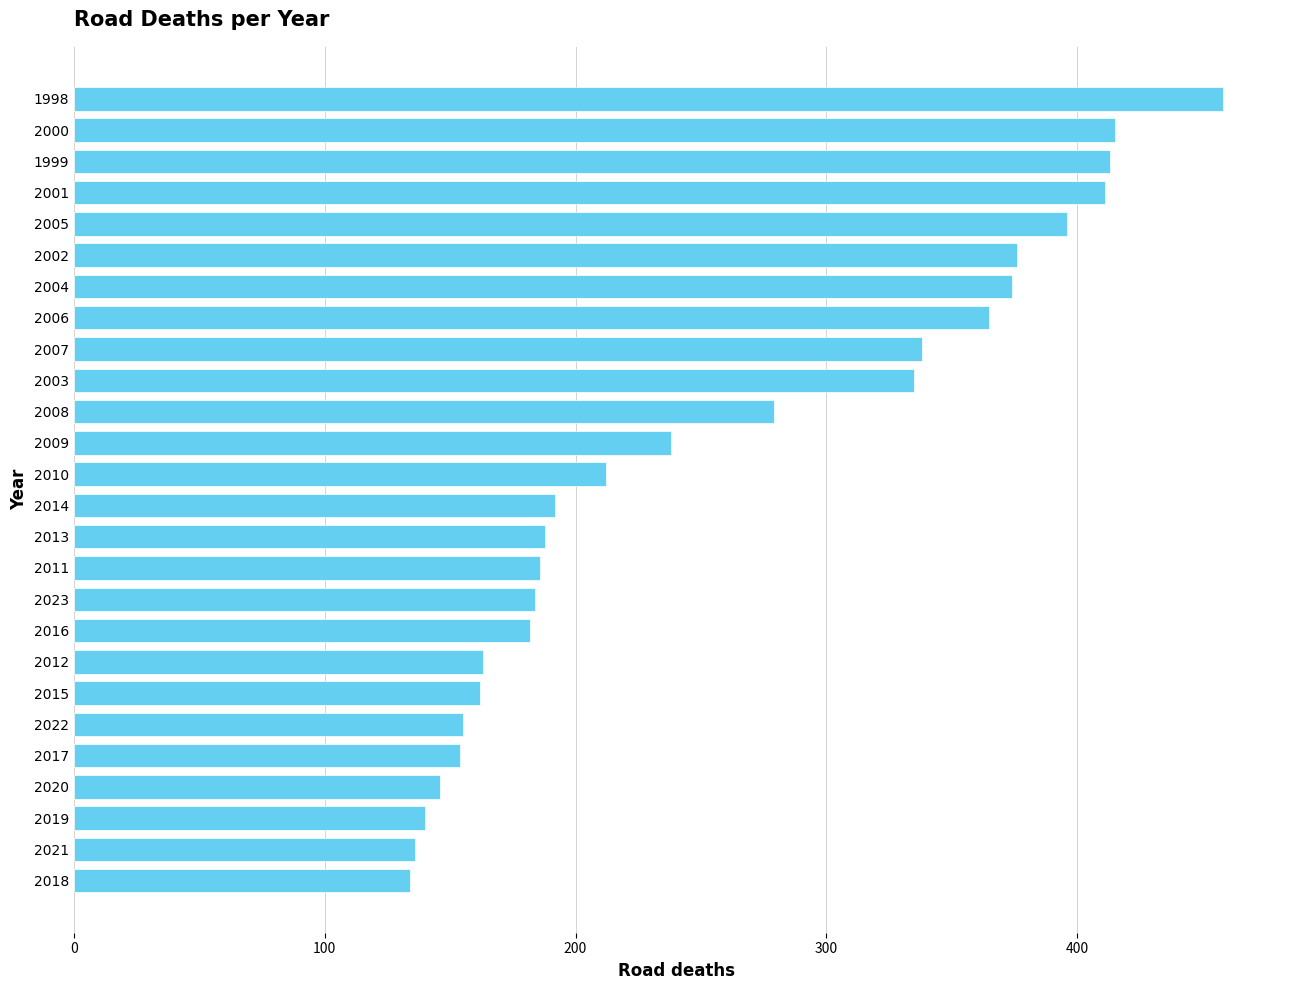

Are the bars horizontal?

Yes